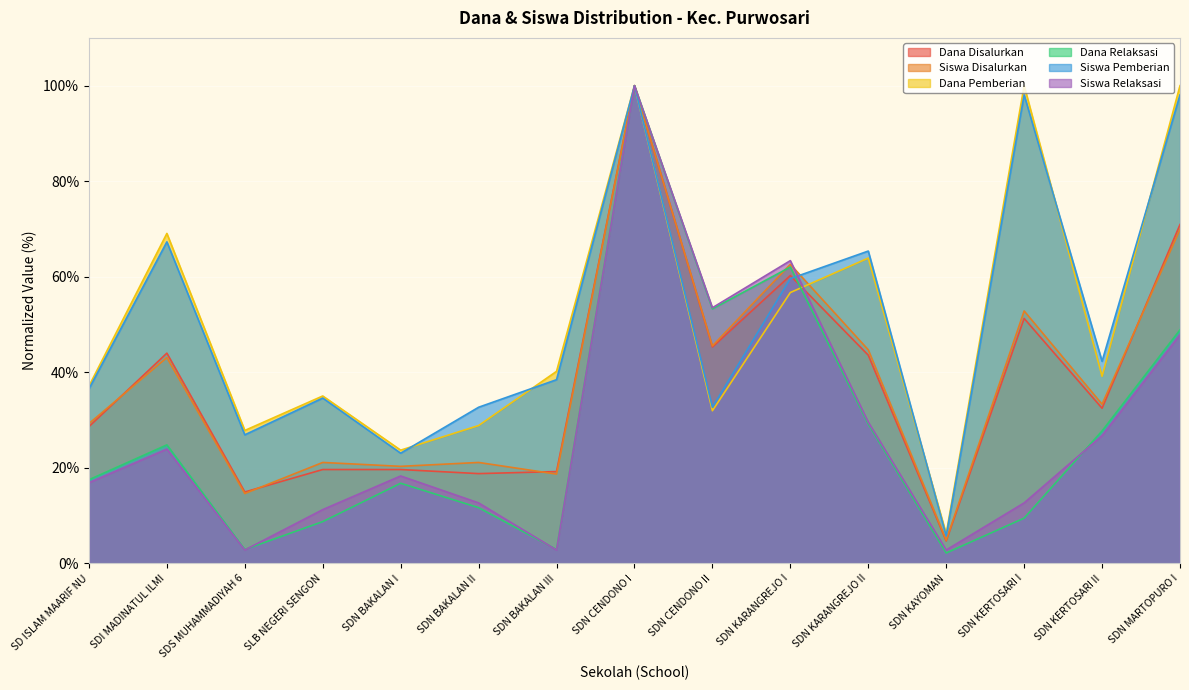

What is the difference between the Dana Disalurkan values at SDN KAYOMAN and SDN CENDONO II?

40.6